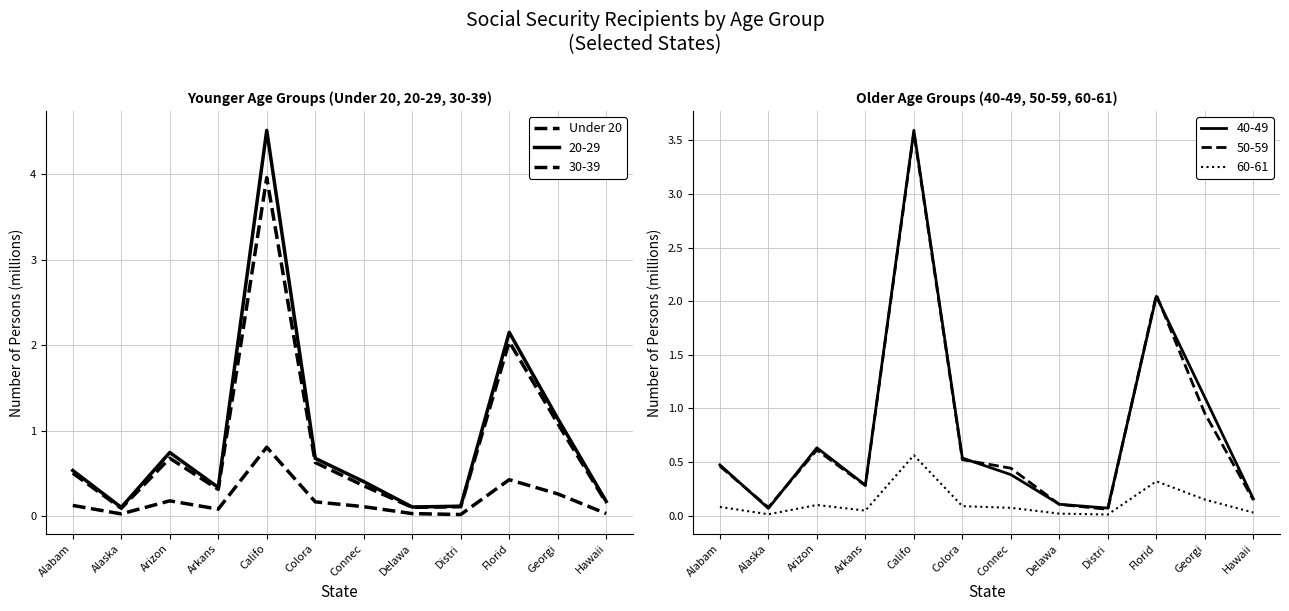

Which label corresponds to the smallest value in the chart?

Distri